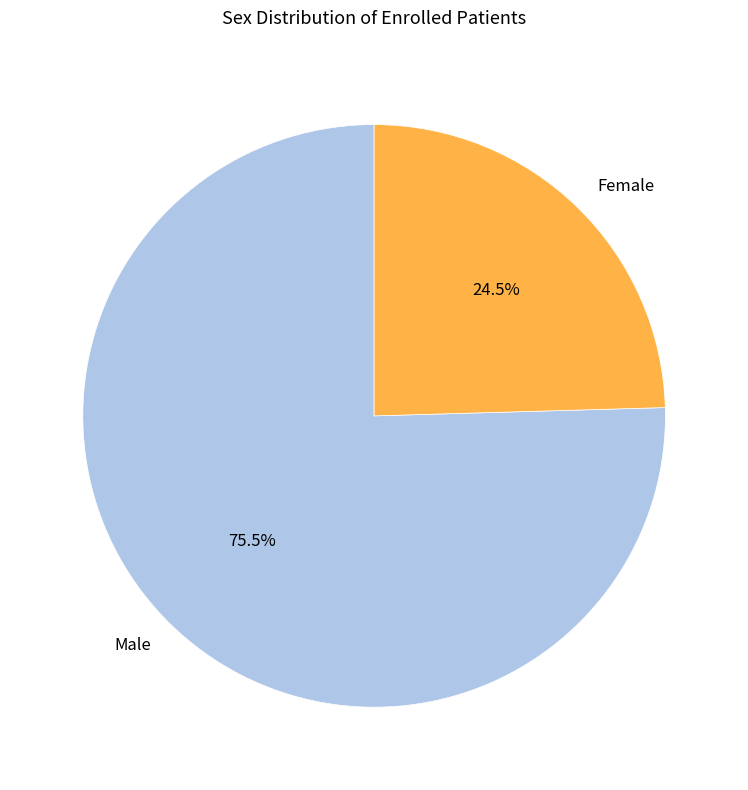

Is it true that Female is 36% of the pie?

False